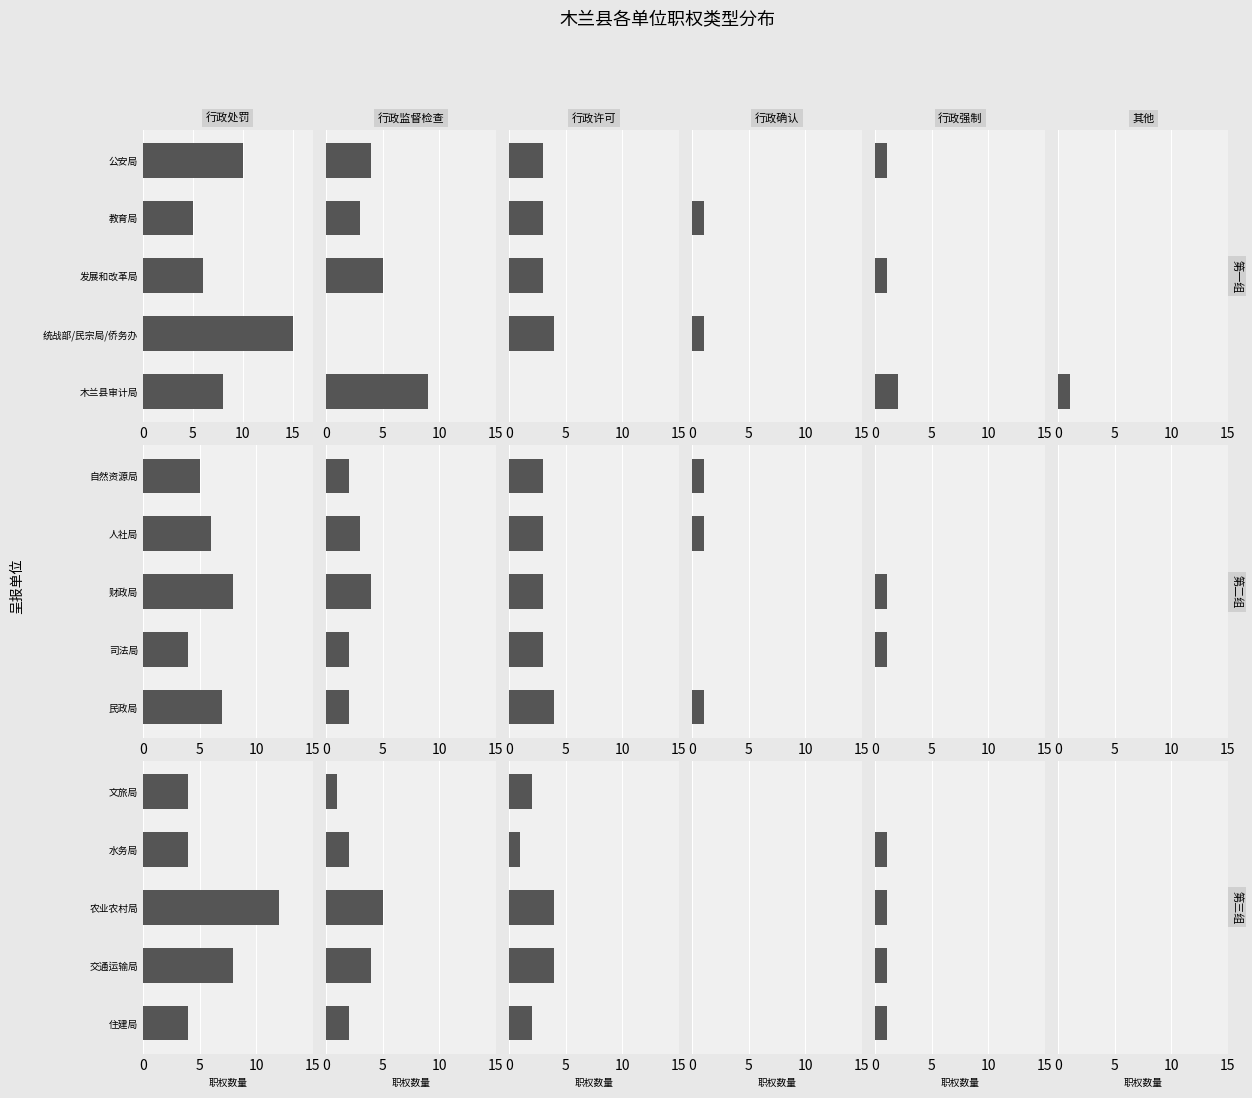

True or false: 行政强制 has a value of 1.0 at 农业农村局.

True